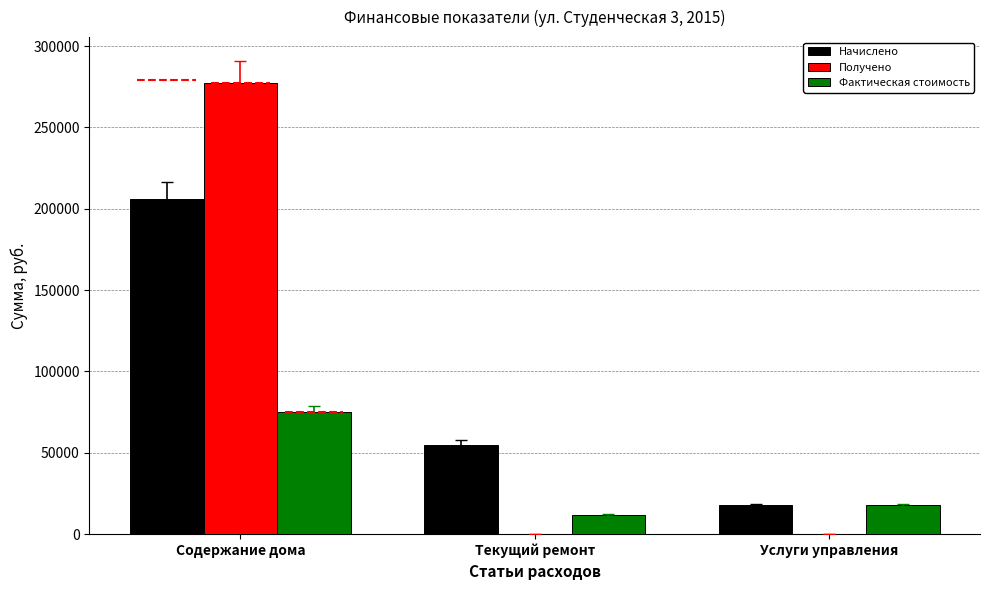

What is the lowest value of the Фактическая стоимость series?

11849.3